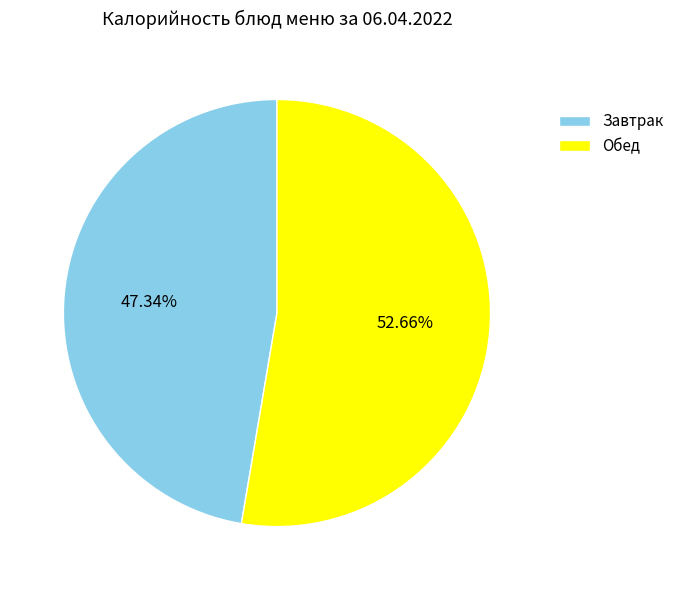

Rank the categories by value from lowest to highest.

Завтрак, Обед